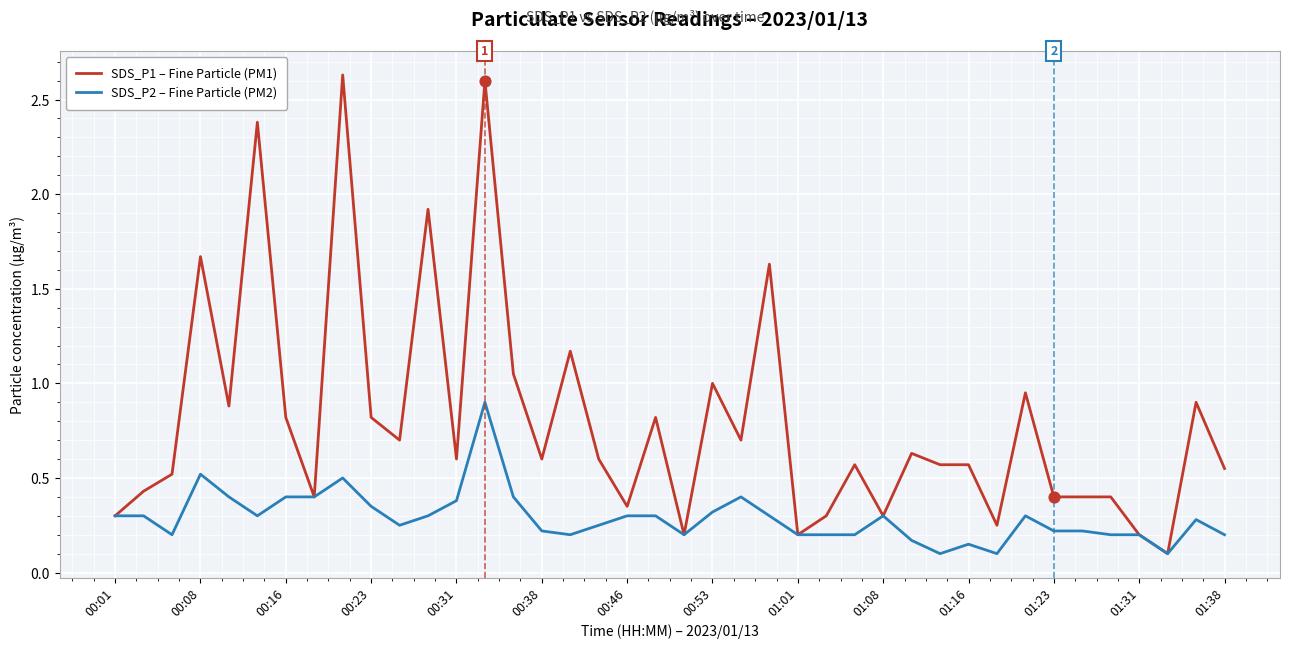

Which series has the widest spread of values?

SDS_P1 – Fine Particle (PM1)